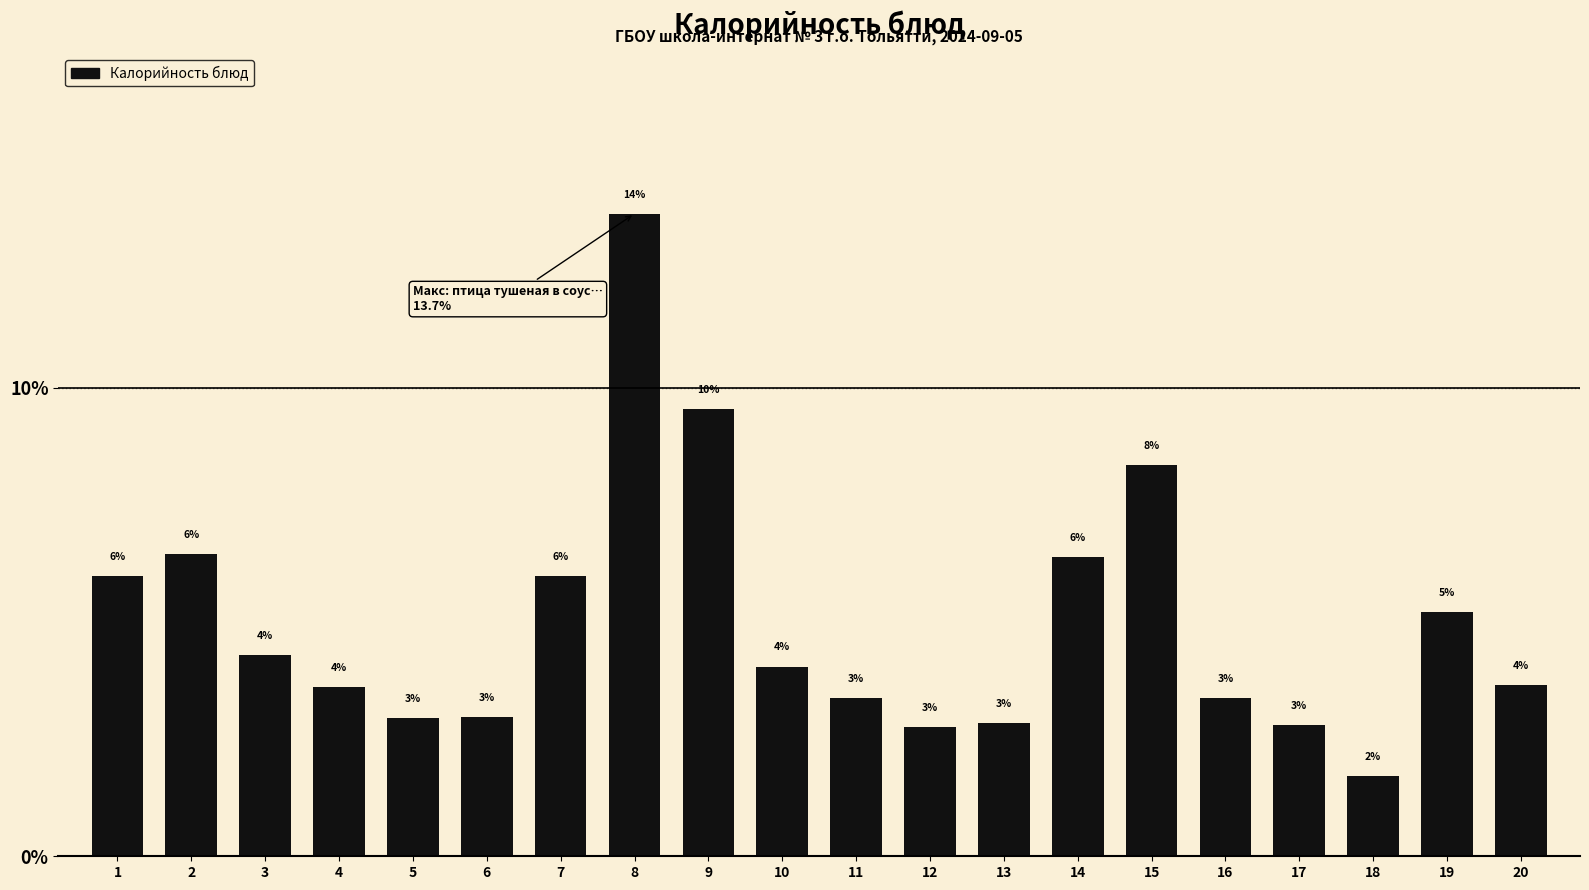

The value at 12 is 2.8. True or false?

True